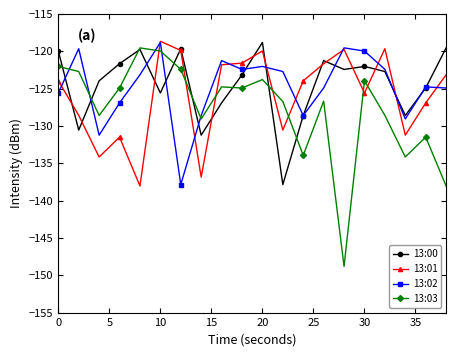

Which series has the widest spread of values?

13:03